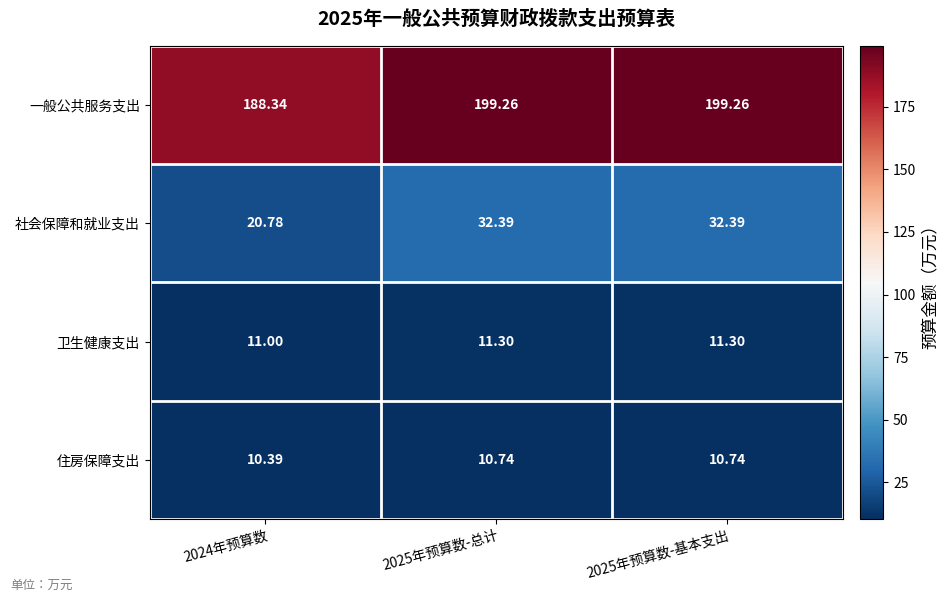

Which series has the largest range (max minus min)?

社会保障和就业支出